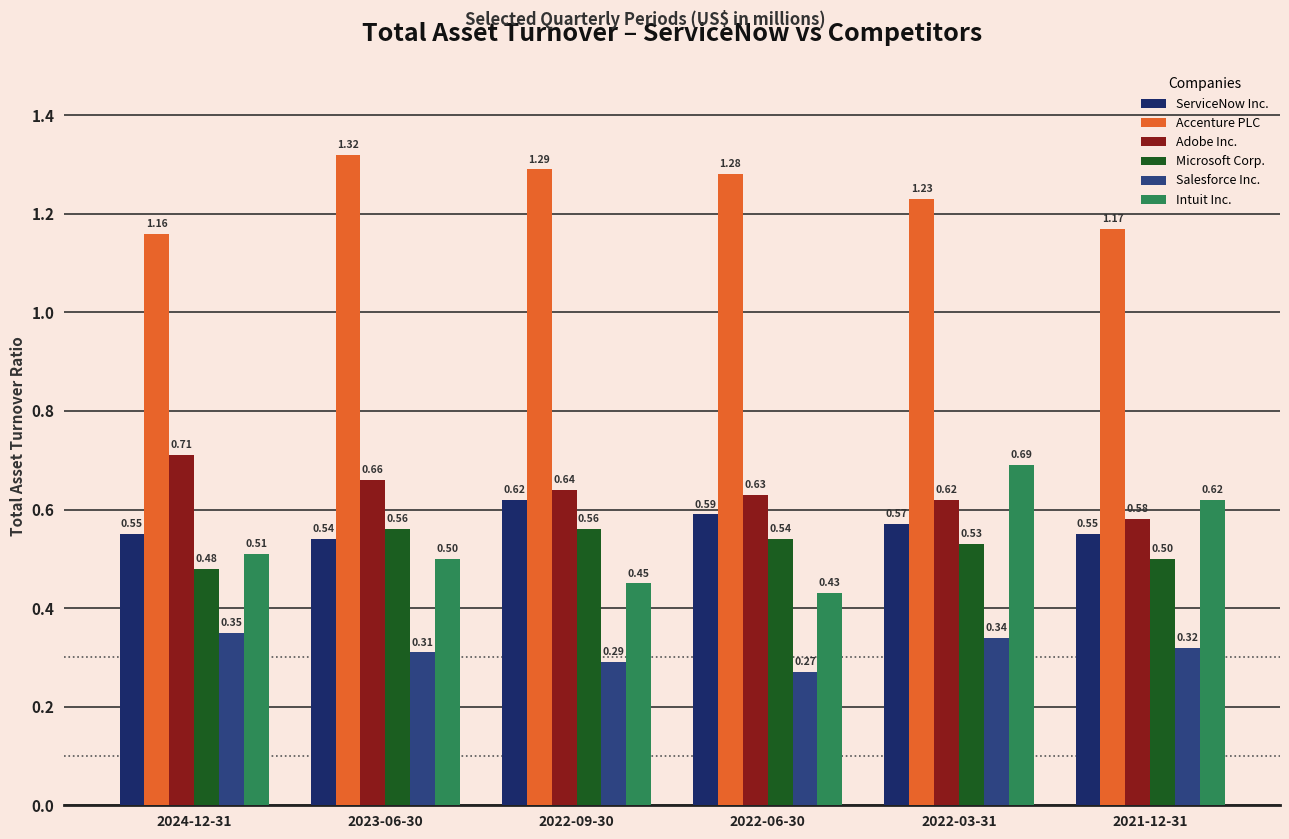

Count the number of data series in this chart.

6